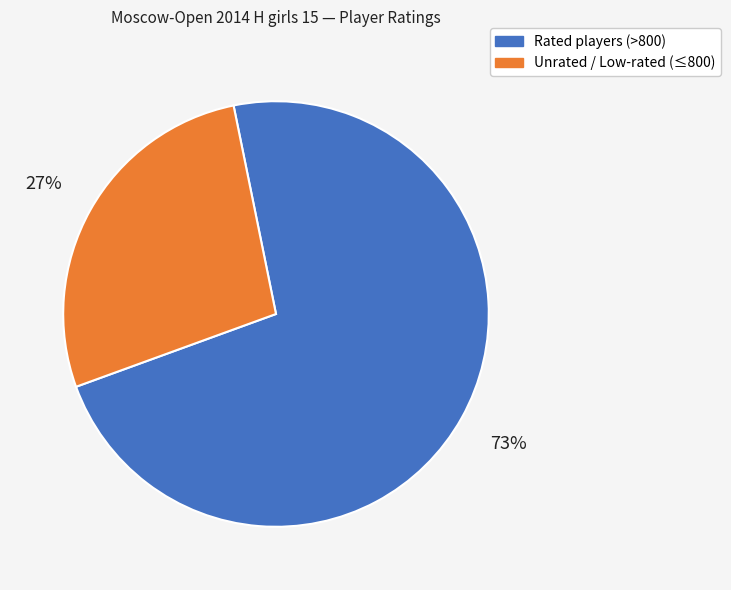

What is the smallest slice in the pie chart?

Unrated / Low-rated (≤800)